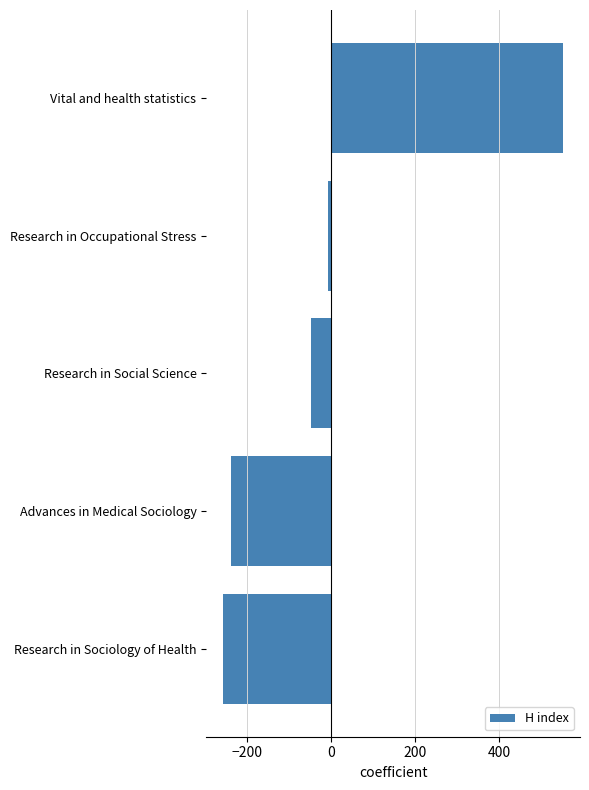

Are the bars horizontal?

Yes